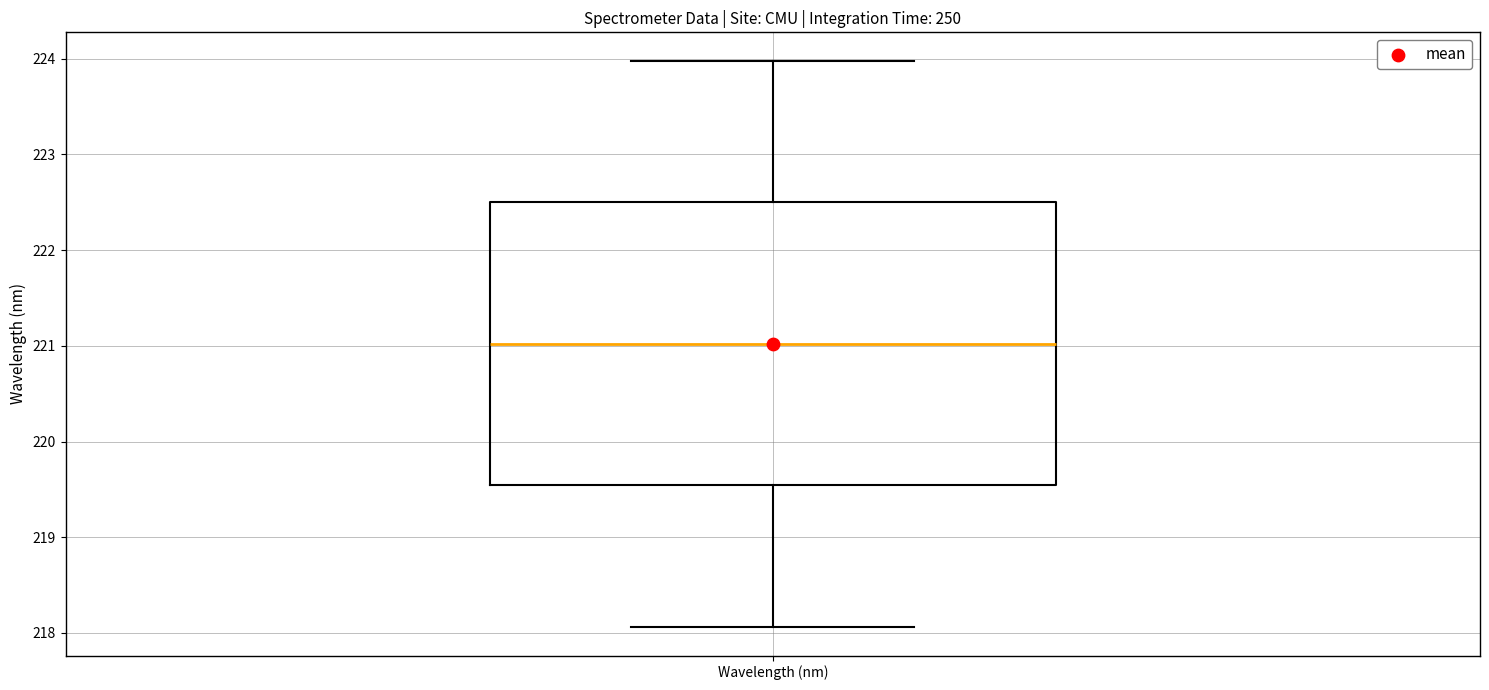

Read this box plot against the y-axis: the position of the median line, the range covered by the box, and the ends of both whiskers. The values are not printed on the chart, so give them approximately, as read against the axis.

median 221.0, box 219.5 to 222.5, whiskers 218.1 to 224.0